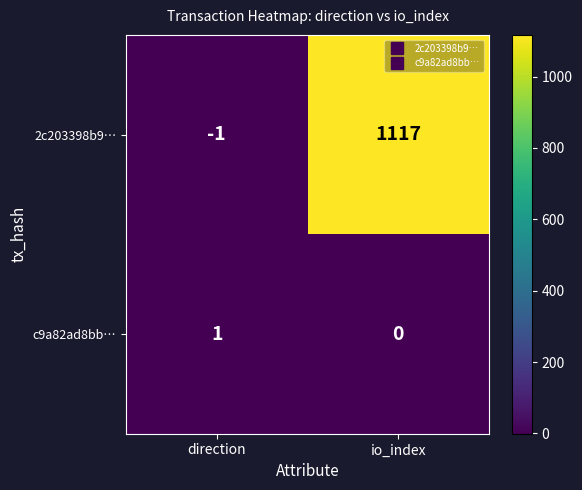

Where is 2c203398b9… nearest to the value 558?

direction